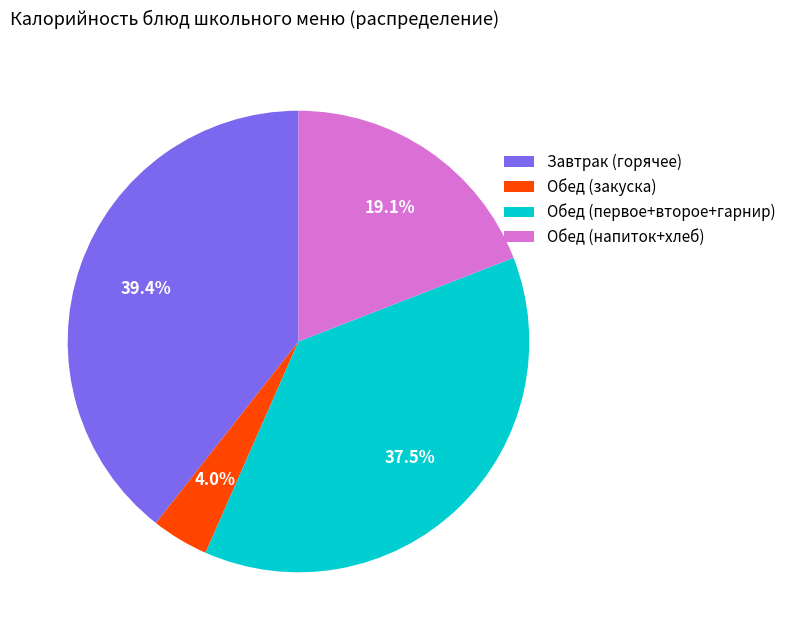

Count the number of slices in the pie.

4